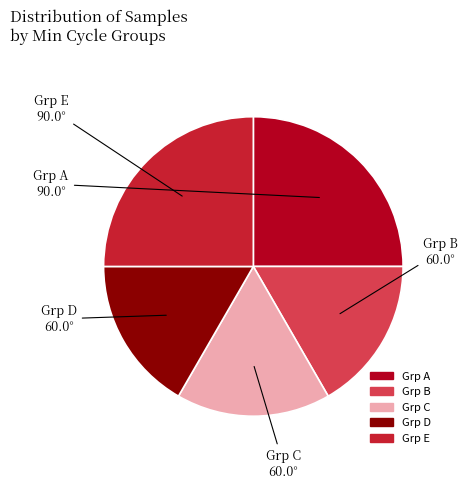

Approximately how many times larger is the value at Grp B compared to Grp A?

0.7